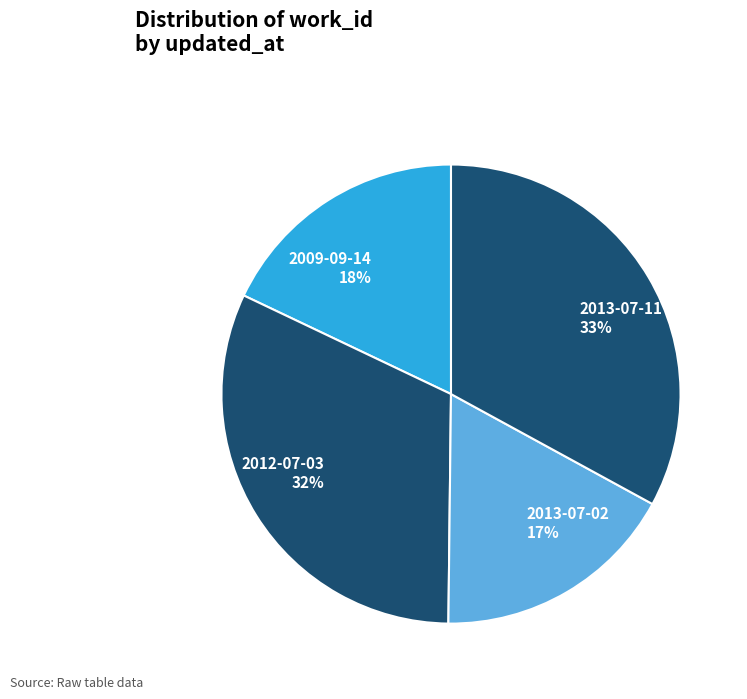

Which has a higher value, 2013-07-11 or 2009-09-14?

2013-07-11